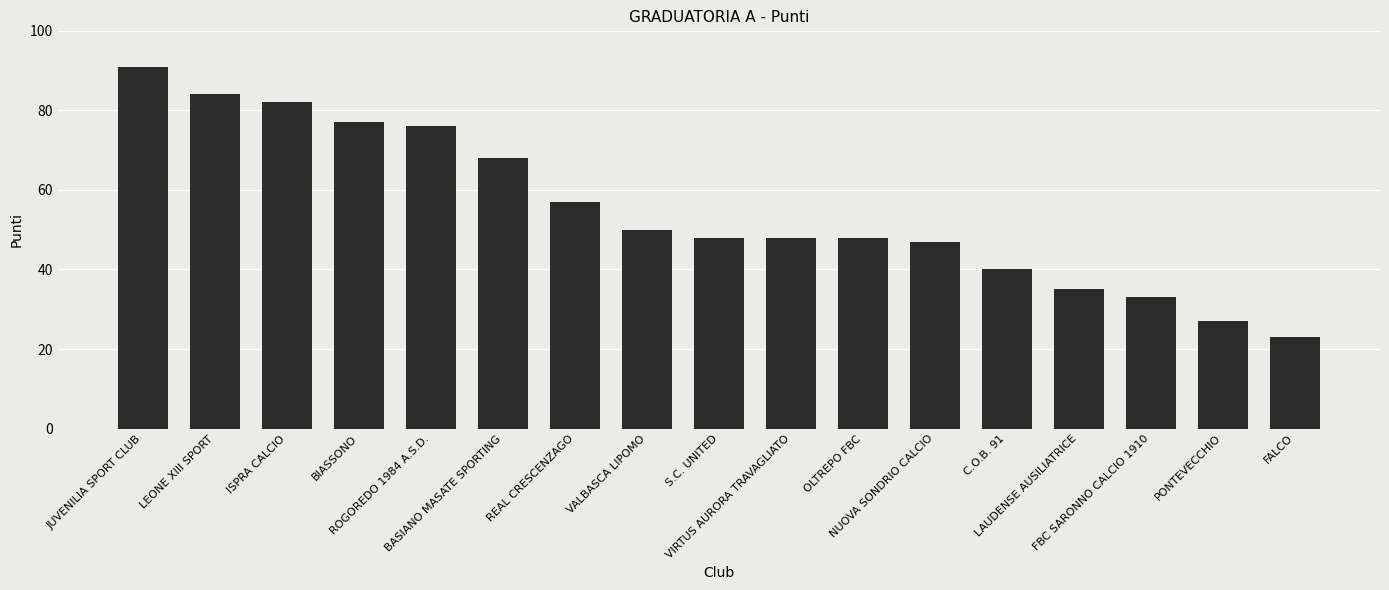

The chart shows a value of 47 at NUOVA SONDRIO CALCIO. True or false?

True